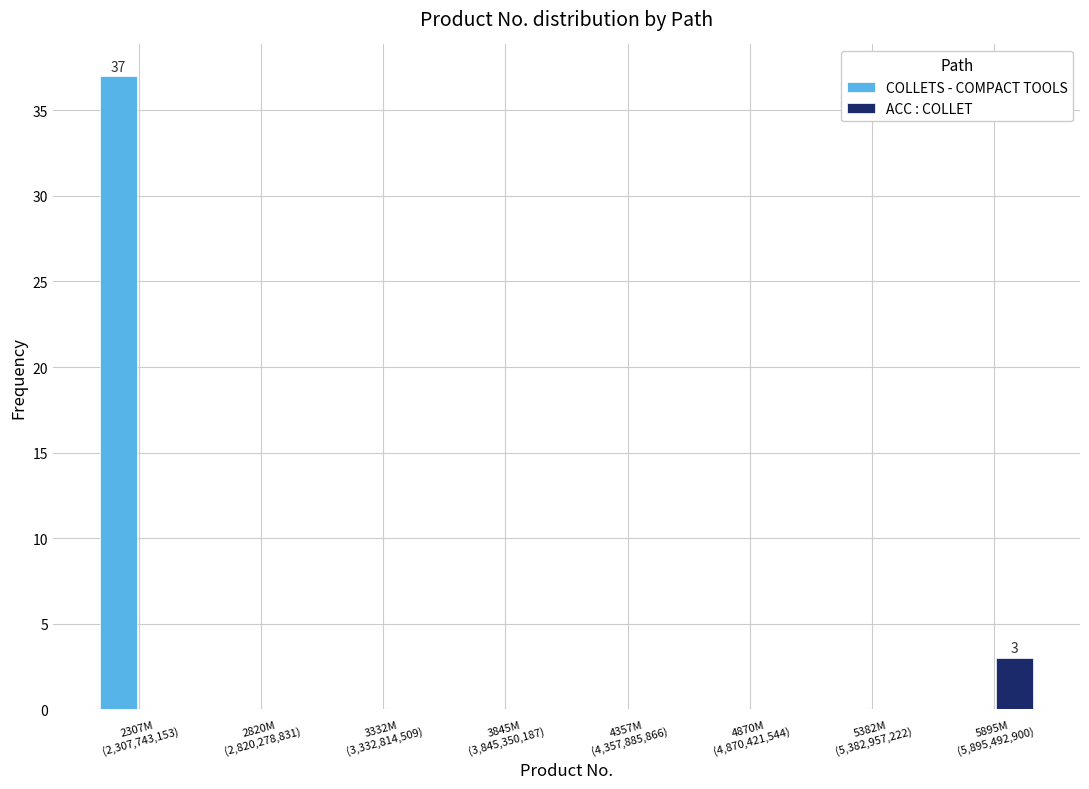

What is the greatest value displayed?

37